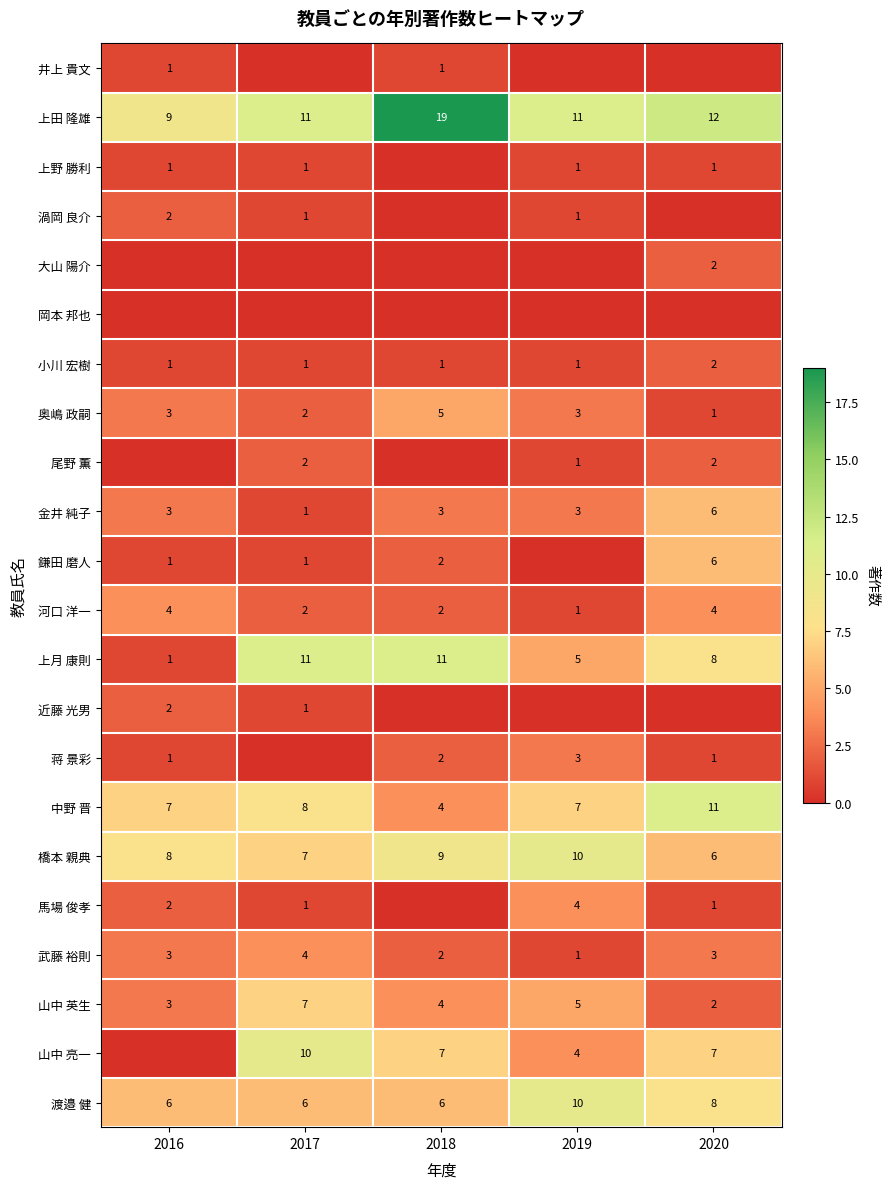

Rank the categories by 山中 英生 value from lowest to highest.

2020, 2016, 2018, 2019, 2017